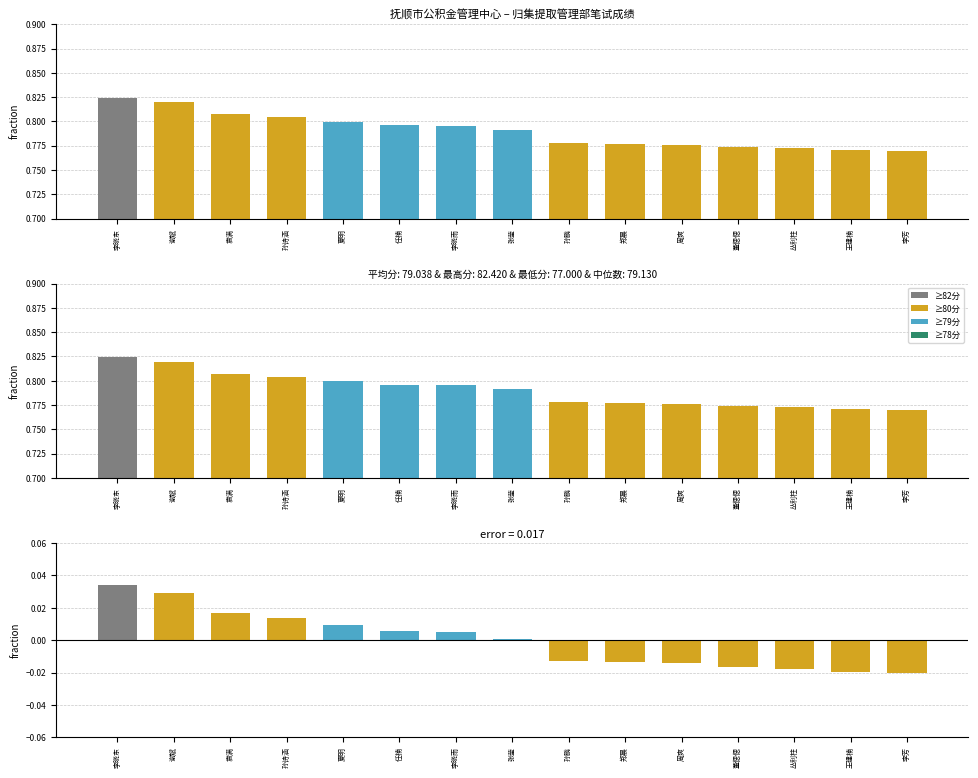

Reading left to right, extract all data points from this chart.

总成绩: 李晓东=0.8	谢斌=0.8	袁满=0.8	孙诗涵=0.8	夏明=0.8	任楠=0.8	李晓雨=0.8	张莹=0.8	孙鹏=0.8	郑晨=0.8	周爽=0.8	董偲偲=0.8	丛利柱=0.8	王建楠=0.8	李芳=0.8
总成绩(归一化): 李晓东=0.8	谢斌=0.8	袁满=0.8	孙诗涵=0.8	夏明=0.8	任楠=0.8	李晓雨=0.8	张莹=0.8	孙鹏=0.8	郑晨=0.8	周爽=0.8	董偲偲=0.8	丛利柱=0.8	王建楠=0.8	李芳=0.8
与均值差异: 李晓东=0.0	谢斌=0.0	袁满=0.0	孙诗涵=0.0	夏明=0.0	任楠=0.0	李晓雨=0.0	张莹=0.0	孙鹏=-0.0	郑晨=-0.0	周爽=-0.0	董偲偲=-0.0	丛利柱=-0.0	王建楠=-0.0	李芳=-0.0